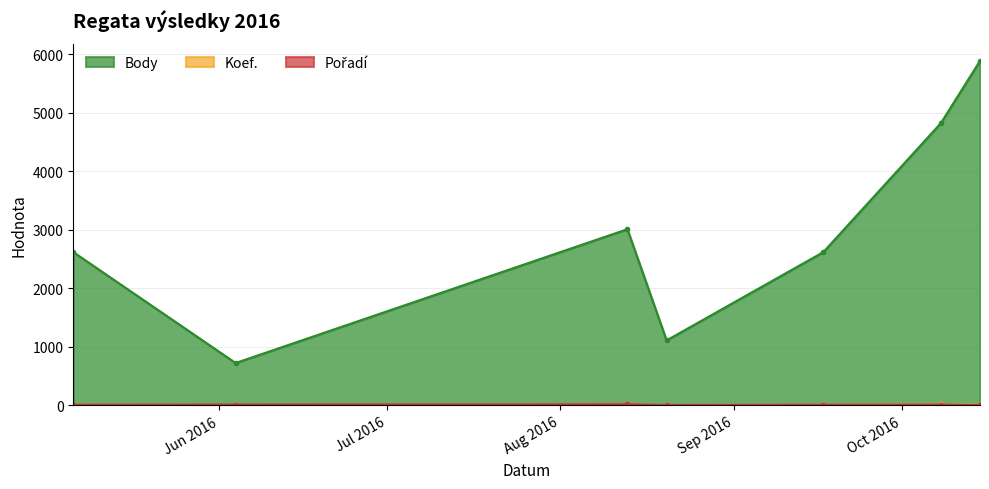

Where does the Body series first go above 2618?

2016-08-13